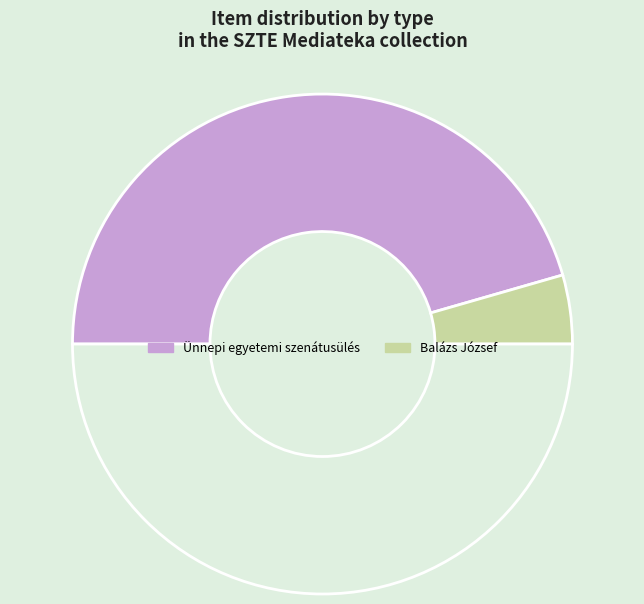

How many slices are in this pie chart?

3